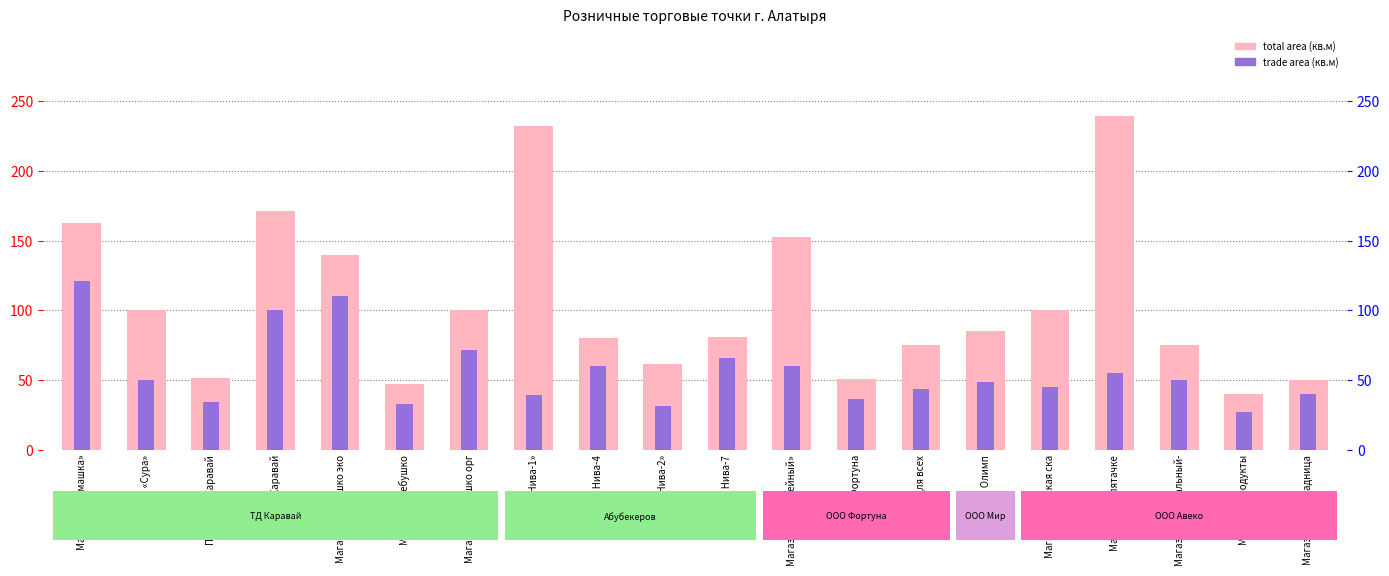

What is the minimum value for total area (кв.м)?

40.0